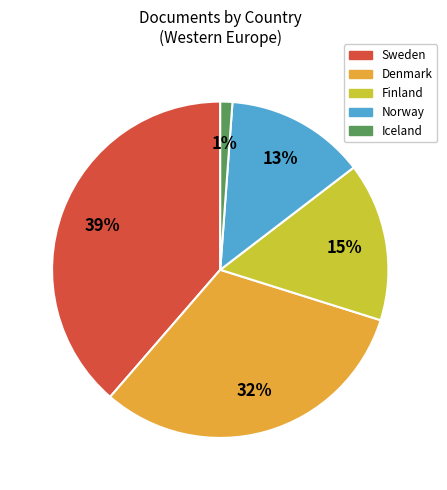

Do Sweden and Finland together represent more than half of the pie?

Yes